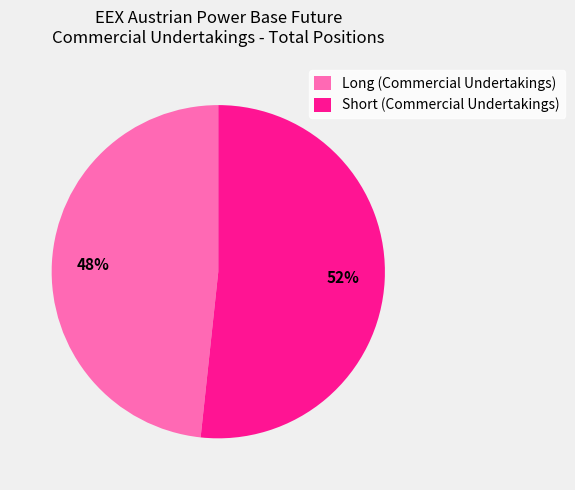

The Long (Commercial Undertakings) slice represents 58% of the pie. True or false?

False